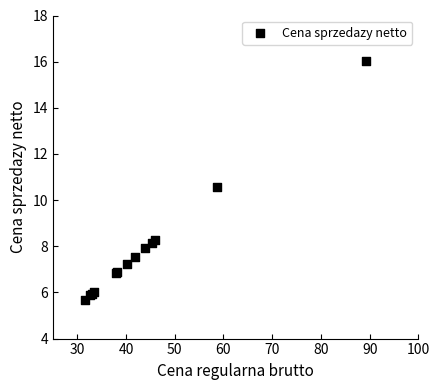

What Y value in the scatter plot is closest to 10?

10.6